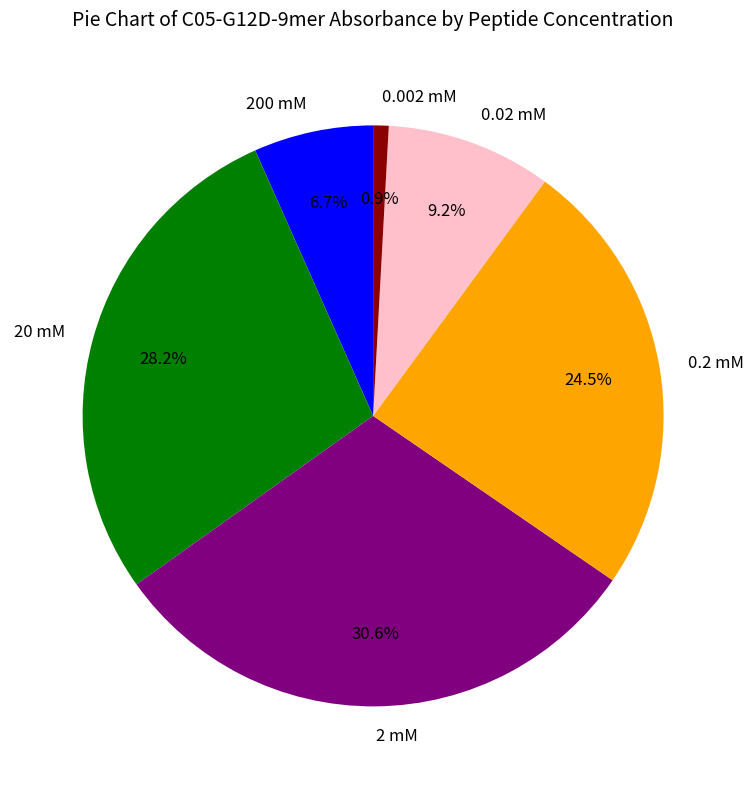

How much of the chart is everything except 20 mM?

71.8%